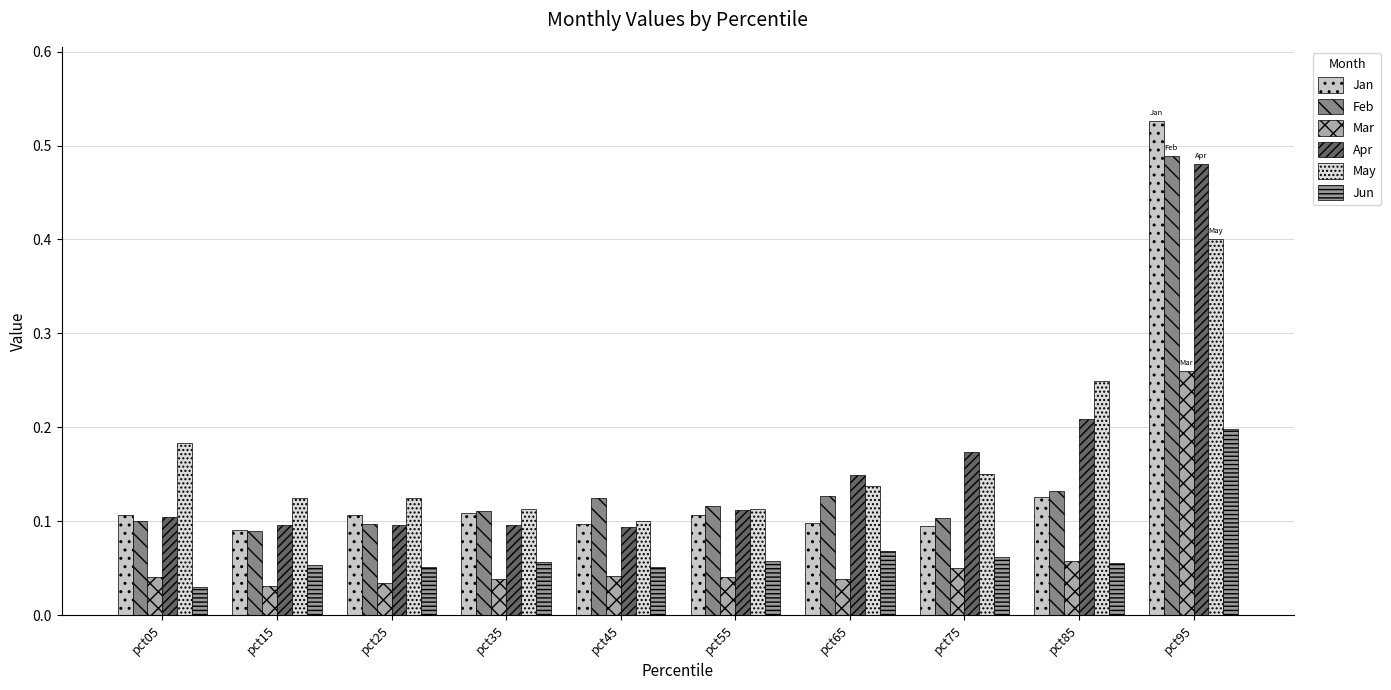

At which category does the chart reach its peak across all series?

pct95